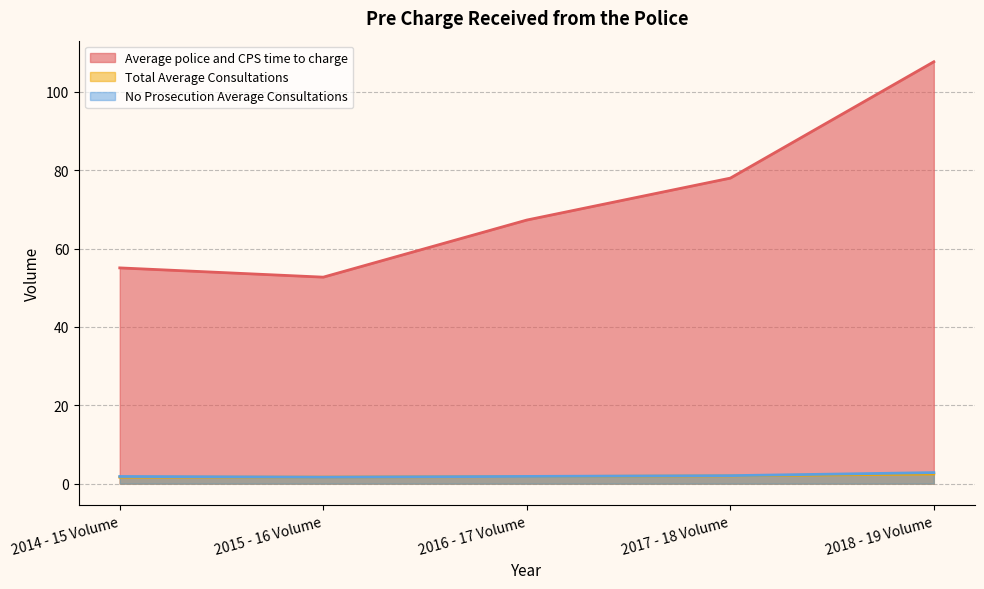

Which category has the lowest value across all series?

2014 - 15 Volume